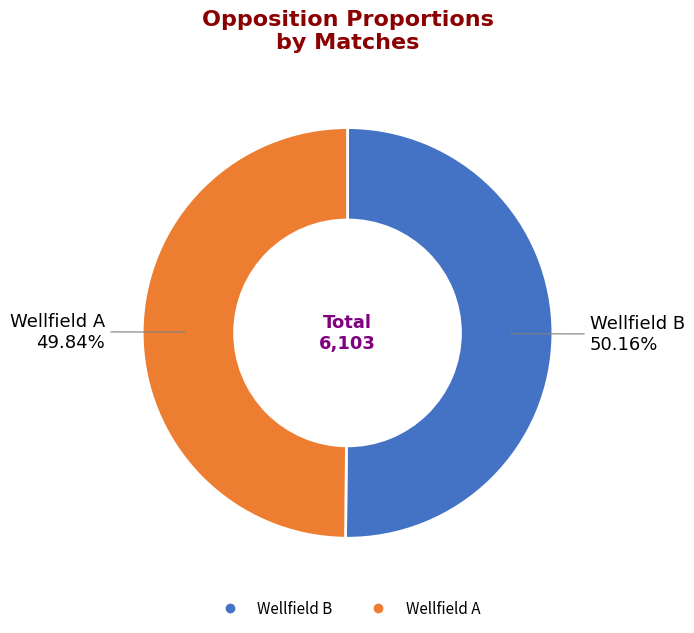

Combined, do Wellfield A and Wellfield B account for over 50%?

Yes